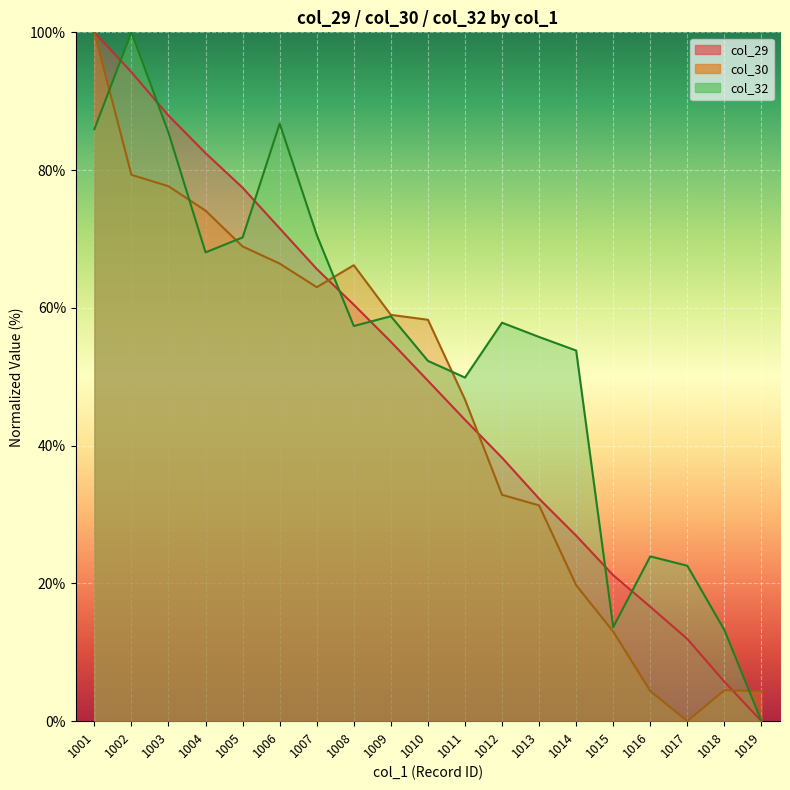

At which label is col_30 closest to 50?

1011